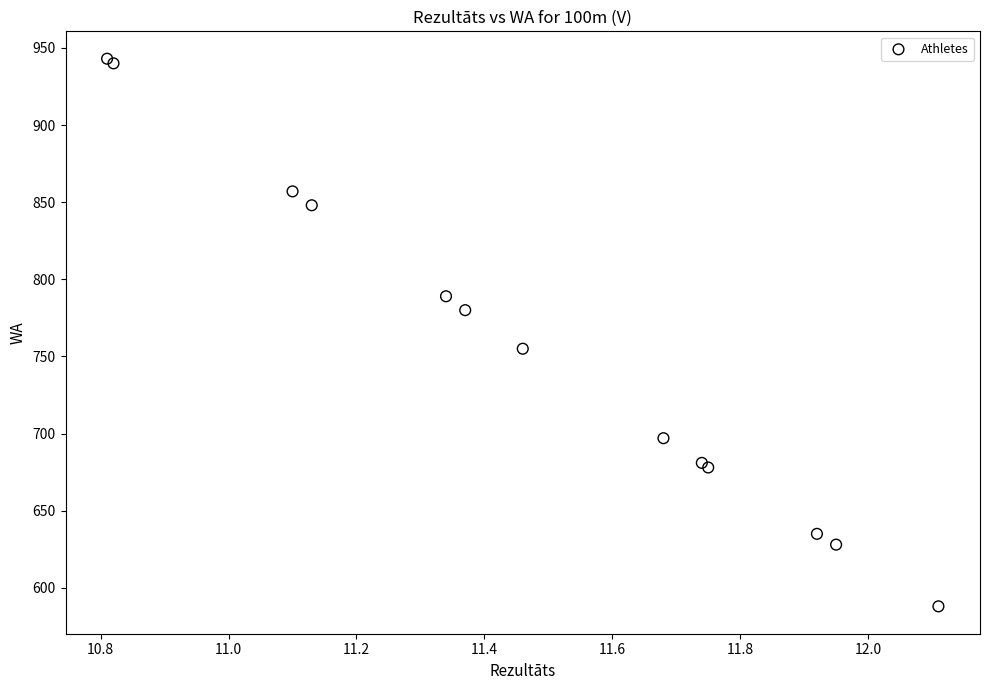

What Y value in the scatter plot is closest to 765?

755